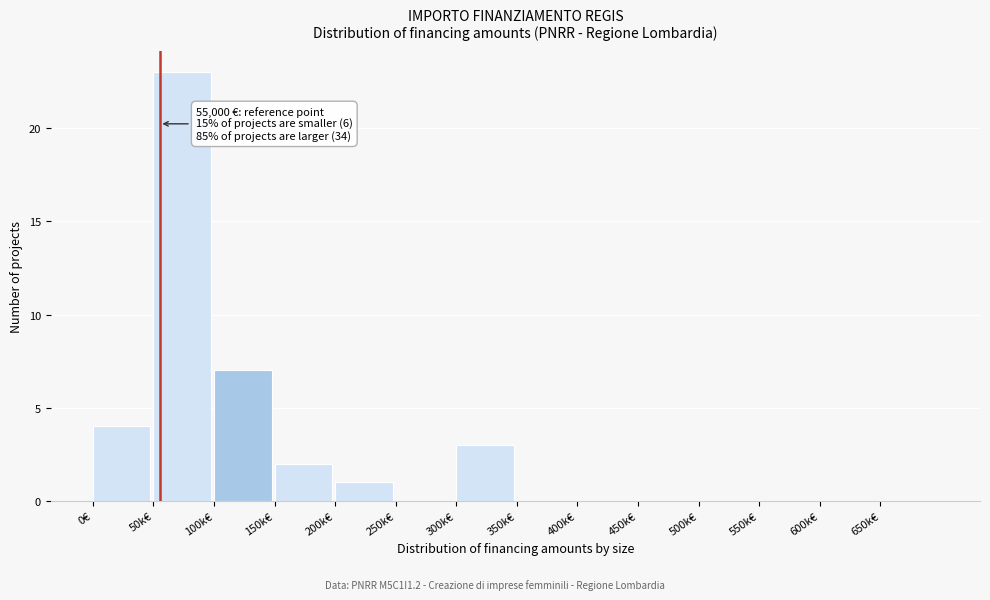

Reading left to right, extract all data points from this chart.

0€=4	50k€=23	100k€=7	150k€=2	200k€=1	250k€=0	300k€=3	350k€=0	400k€=0	450k€=0	500k€=0	550k€=0	600k€=0	650k€=0